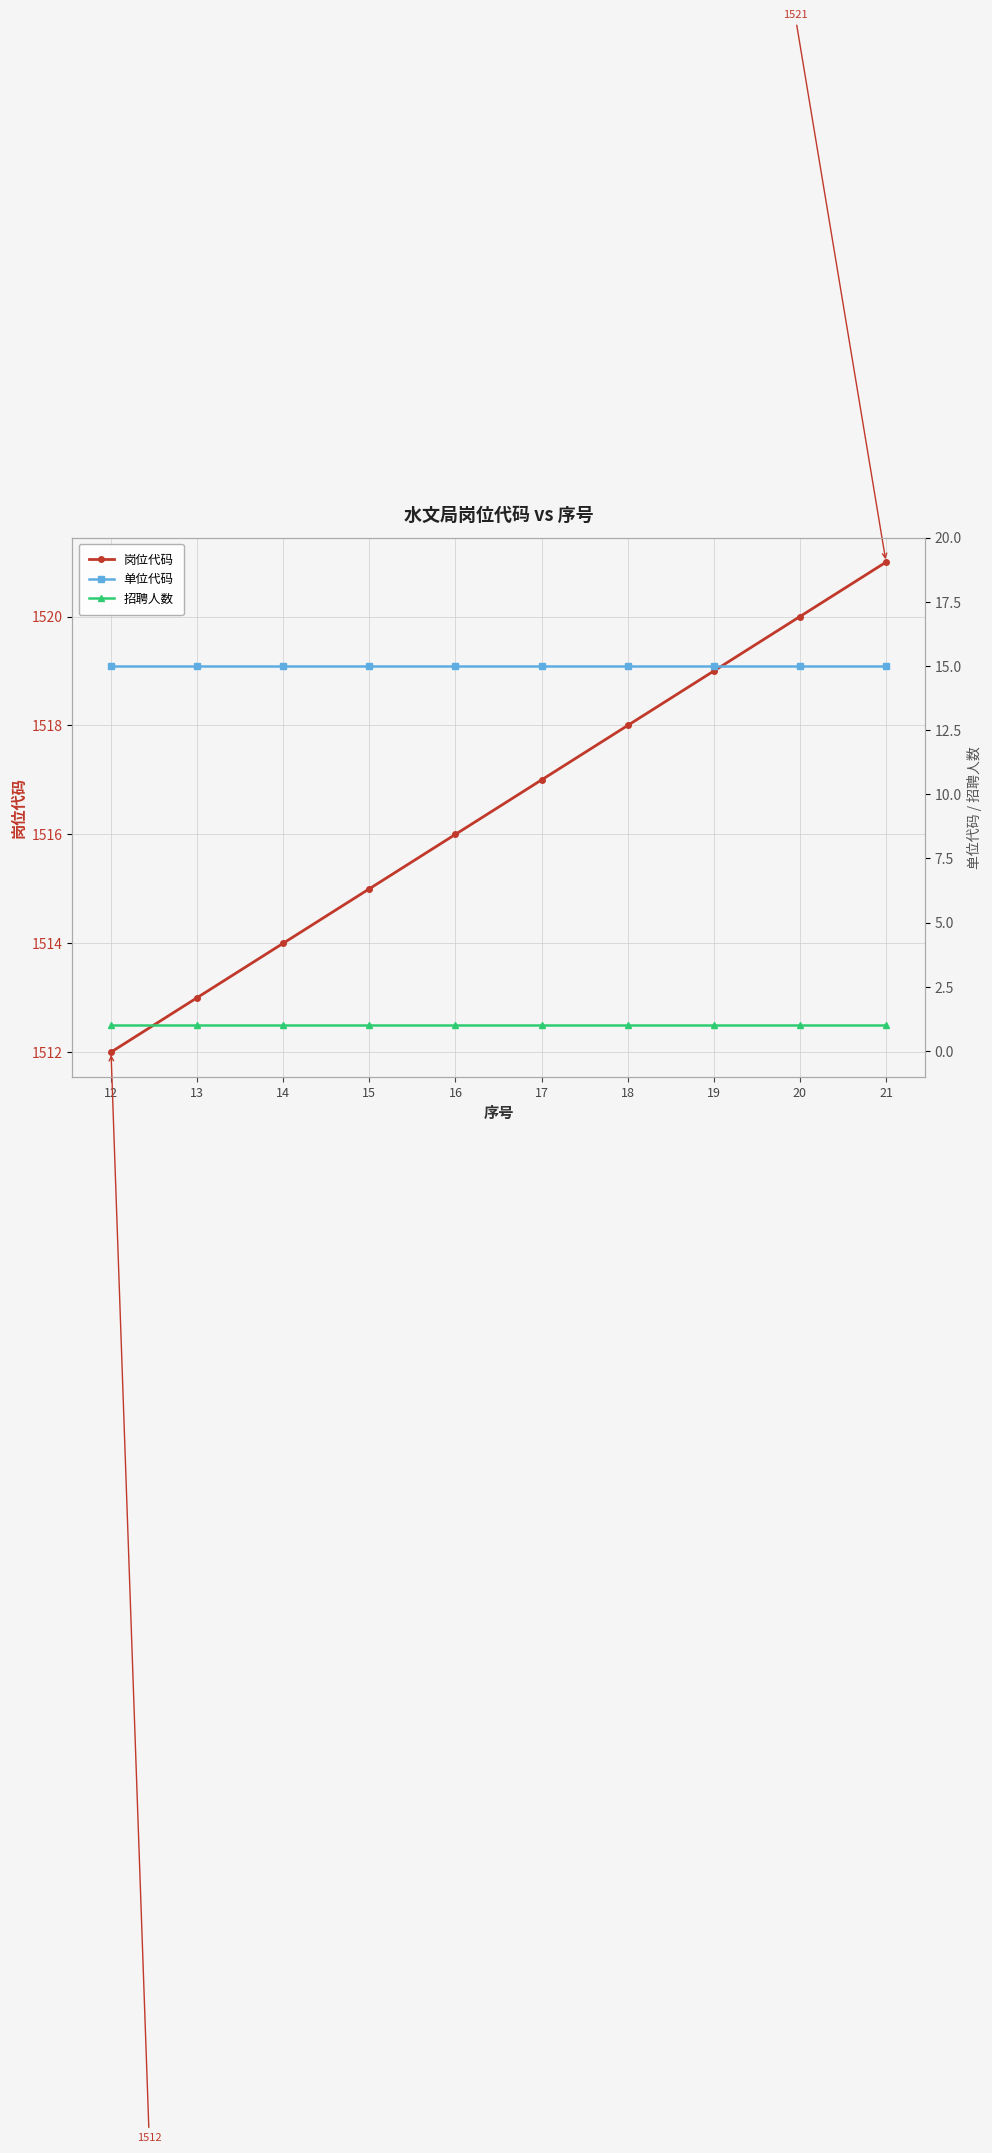

Reading left to right, extract all data points from this chart.

岗位代码: 12=1512	13=1513	14=1514	15=1515	16=1516	17=1517	18=1518	19=1519	20=1520	21=1521
单位代码: 12=15	13=15	14=15	15=15	16=15	17=15	18=15	19=15	20=15	21=15
招聘人数: 12=1	13=1	14=1	15=1	16=1	17=1	18=1	19=1	20=1	21=1